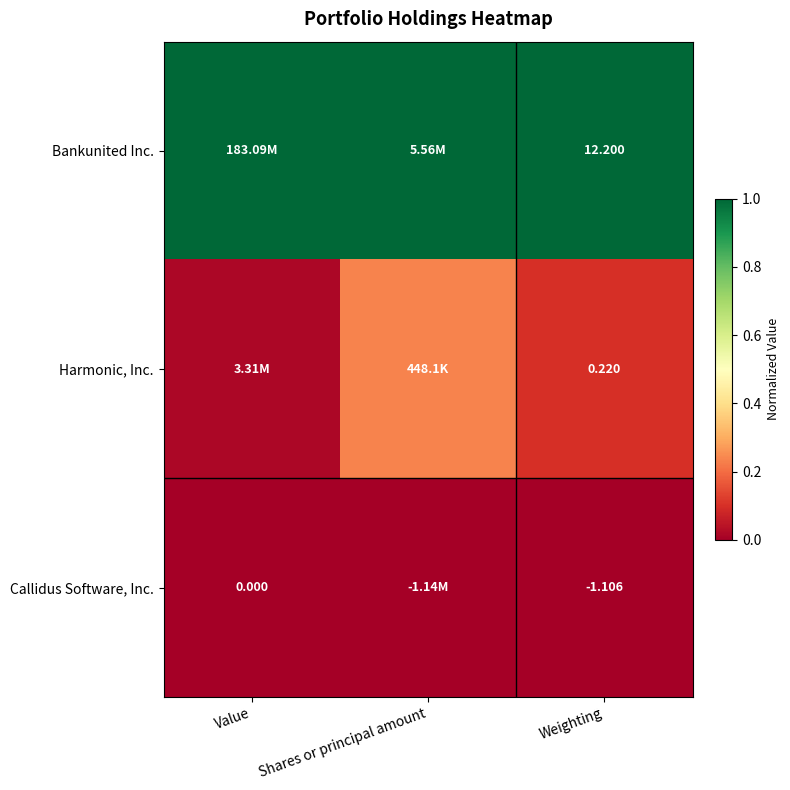

Rank the series at Weighting from lowest to highest value.

Callidus Software, Inc., Harmonic, Inc., Bankunited Inc.